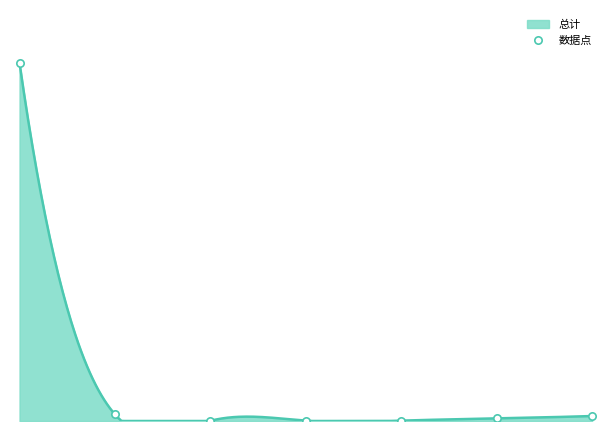

Which has a higher value, 5 or 3?

5